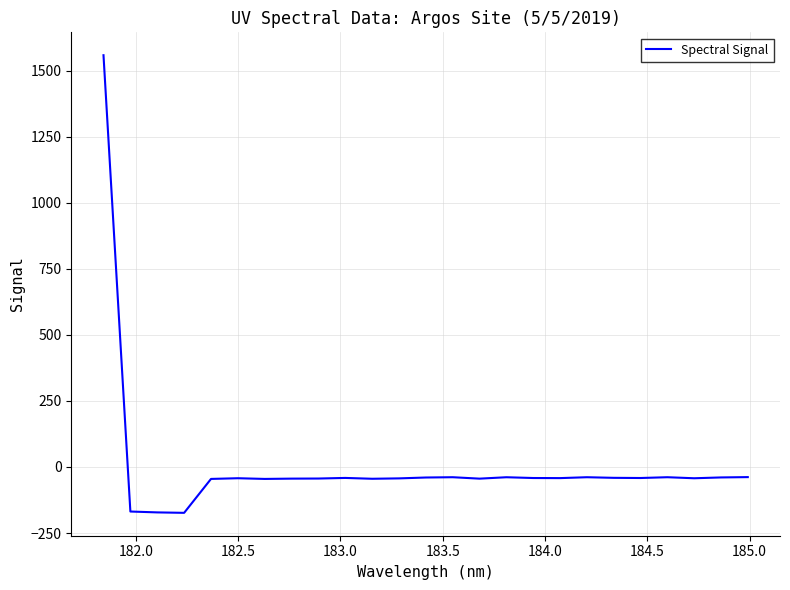

What is the difference between the maximum and minimum values?

1732.7